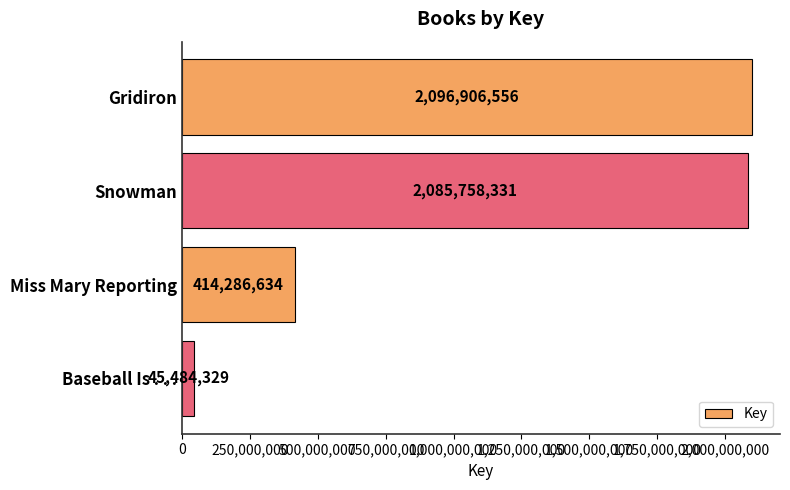

Does the chart contain stacked bars?

No